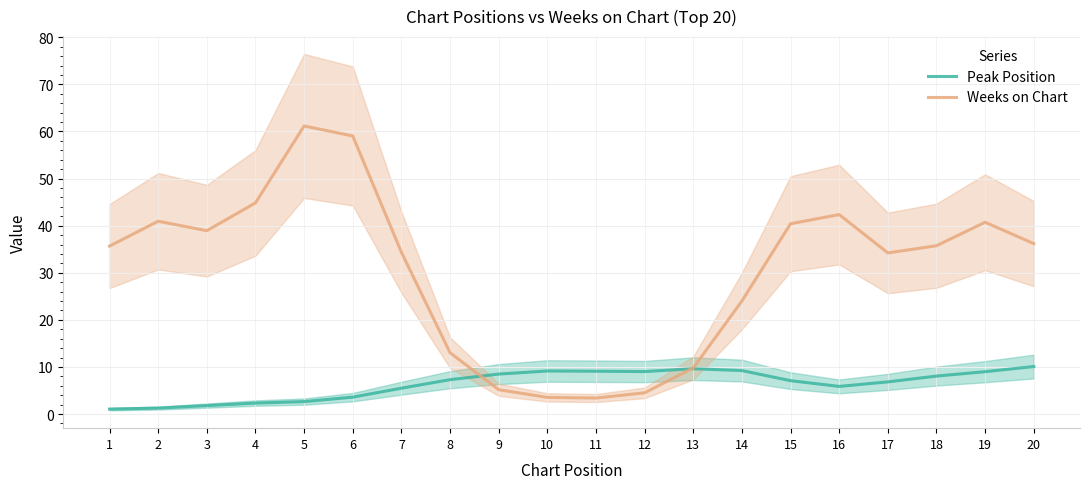

At which category is the sum across all series the highest?

5